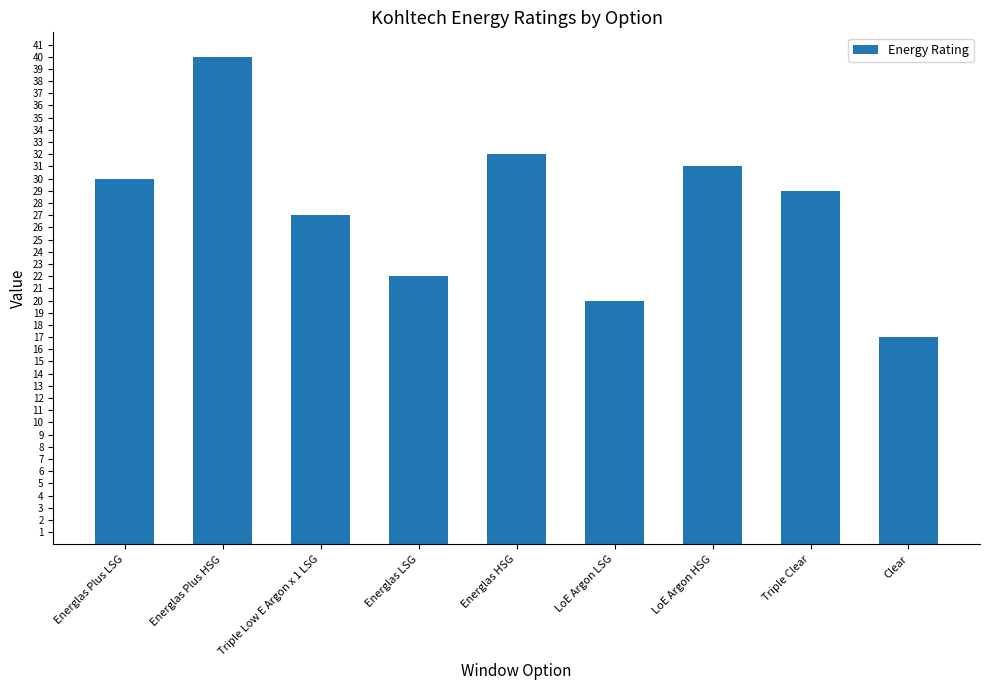

What is the label of the 7th bar from the right?

Triple Low E Argon x 1 LSG